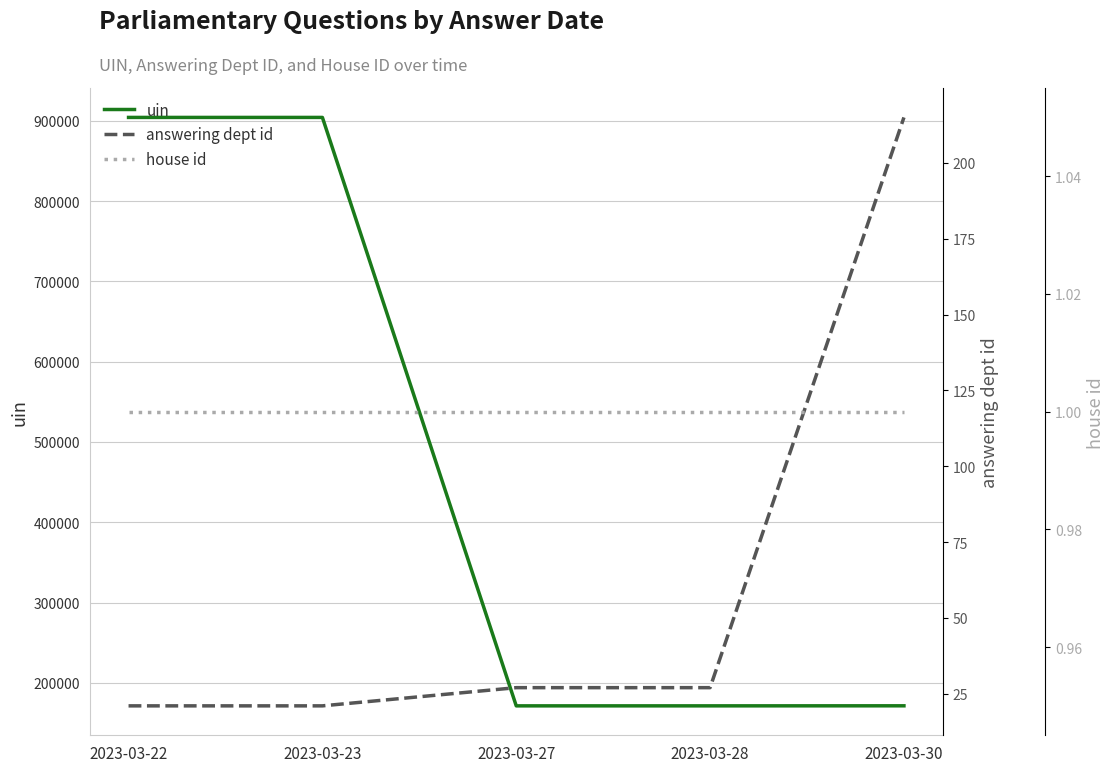

In uin, how many points are lower than both neighbors (excluding endpoints)?

1